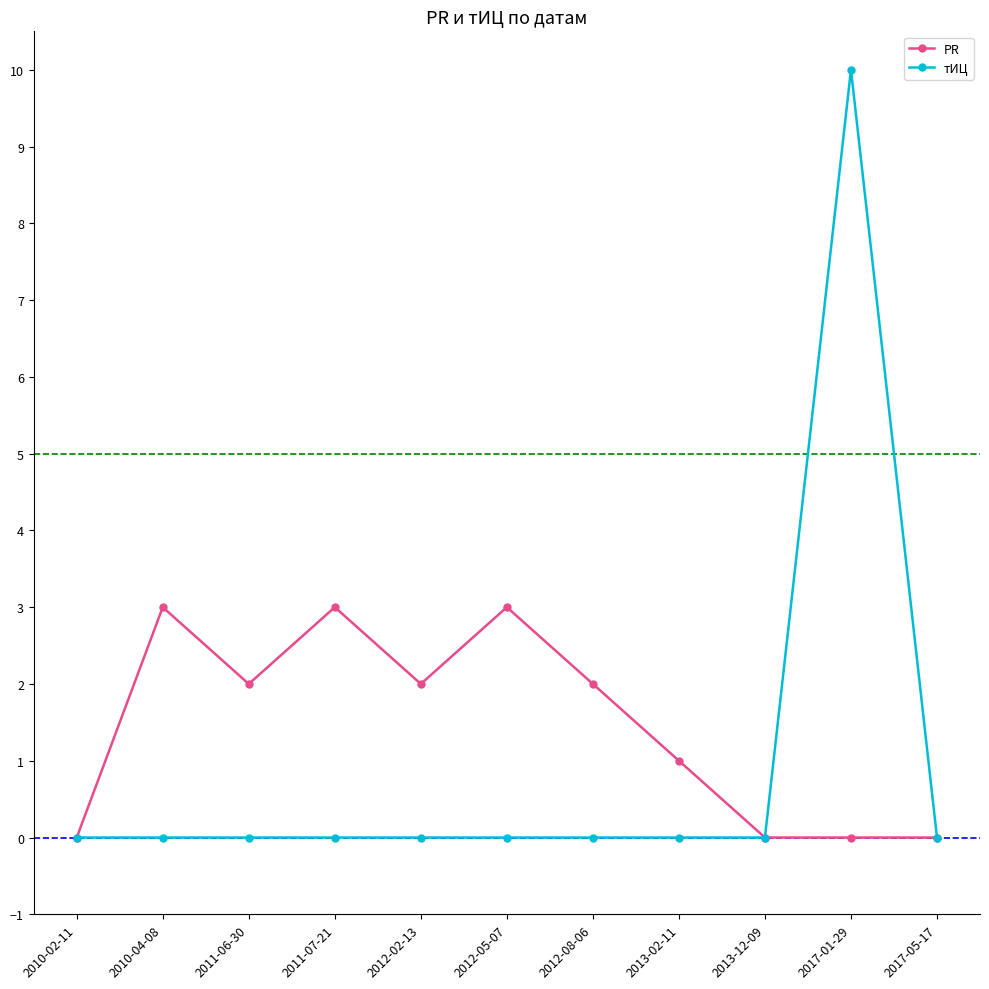

Reading left to right, list all the values displayed in this chart.

PR: 2010-02-11=0	2010-04-08=3	2011-06-30=2	2011-07-21=3	2012-02-13=2	2012-05-07=3	2012-08-06=2	2013-02-11=1	2013-12-09=0	2017-01-29=0	2017-05-17=0
тИЦ: 2010-02-11=0	2010-04-08=0	2011-06-30=0	2011-07-21=0	2012-02-13=0	2012-05-07=0	2012-08-06=0	2013-02-11=0	2013-12-09=0	2017-01-29=10	2017-05-17=0